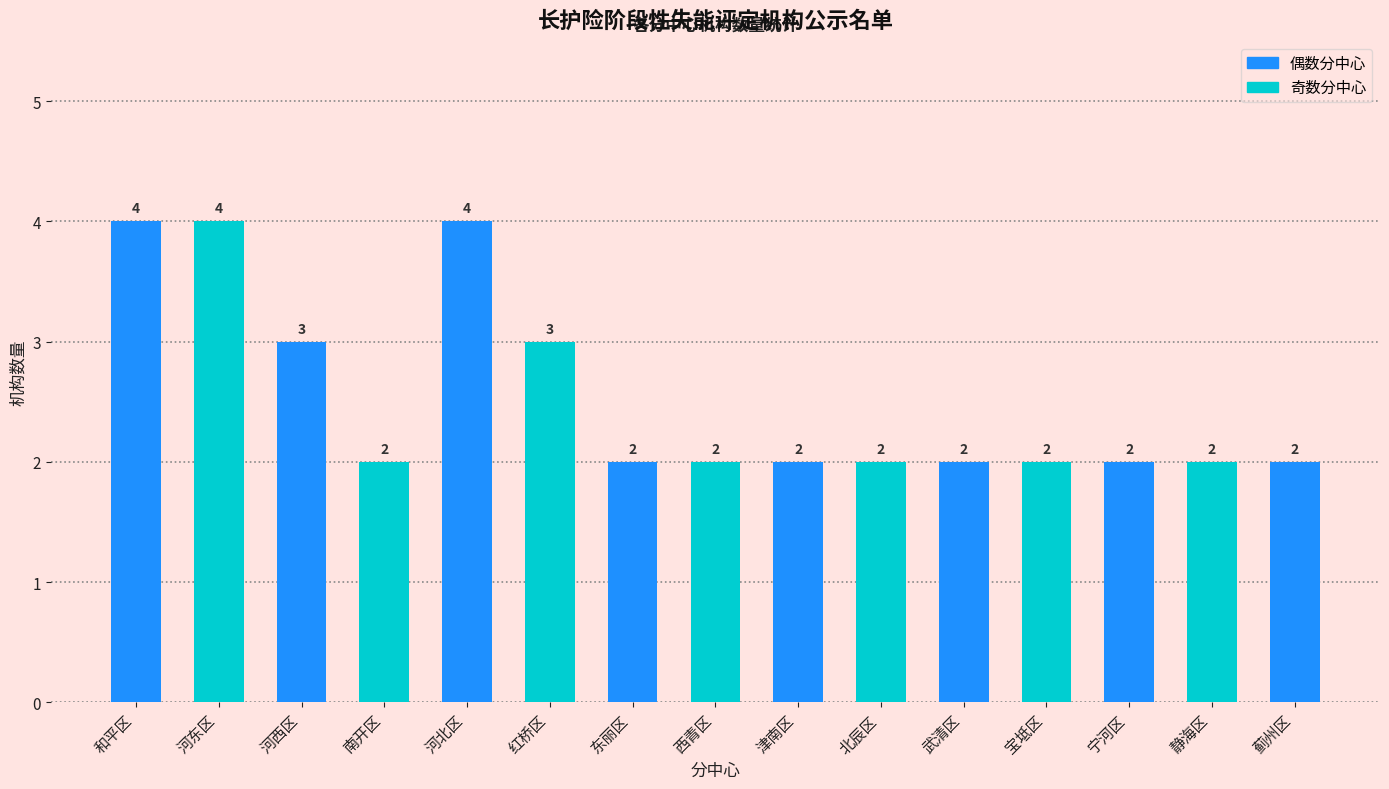

What is the minimum value shown in the chart?

2